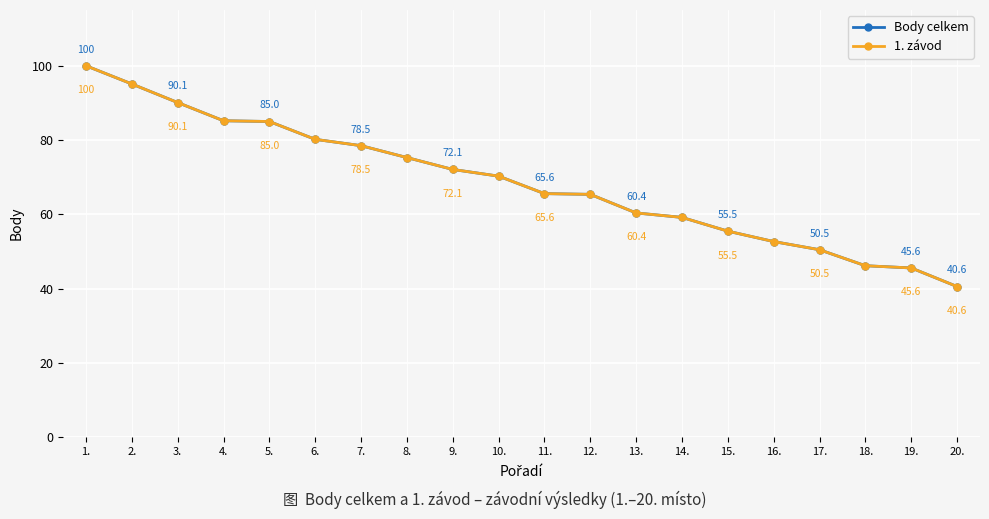

Does the chart have visible grid lines?

Yes